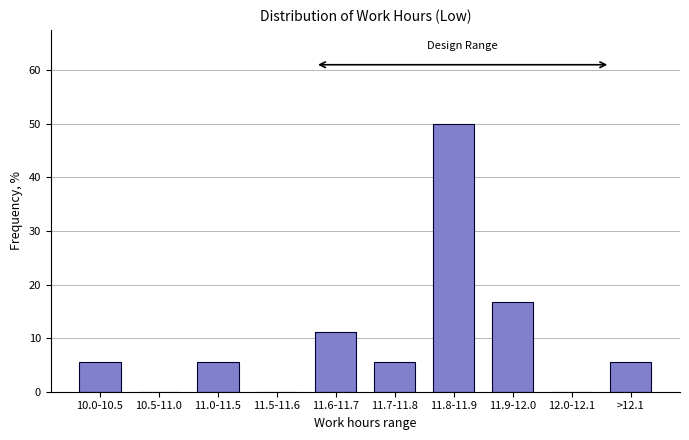

Reading left to right, list all the values displayed in this chart.

10.0-10.5=5.6	10.5-11.0=0.0	11.0-11.5=5.6	11.5-11.6=0.0	11.6-11.7=11.1	11.7-11.8=5.6	11.8-11.9=50.0	11.9-12.0=16.7	12.0-12.1=0.0	>12.1=5.6